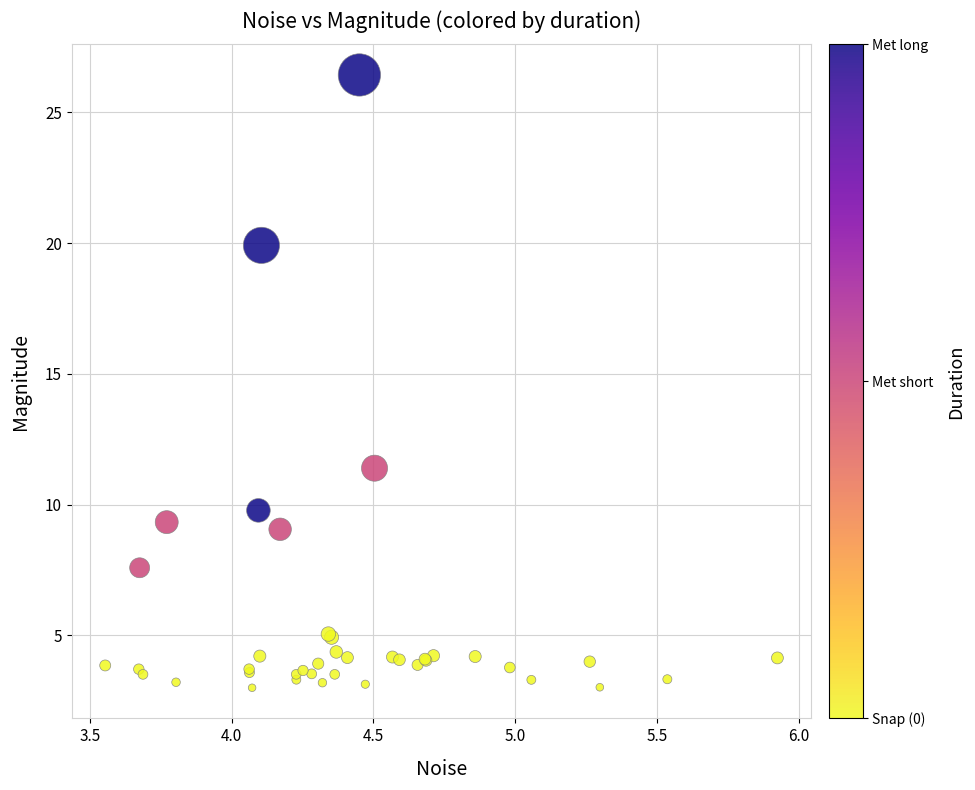

What Y value in the scatter plot is closest to 14?

11.4